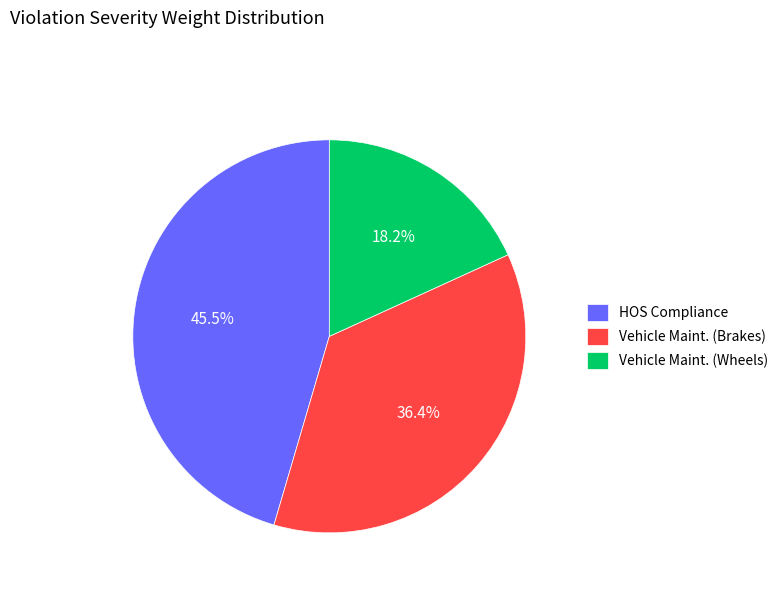

Is it true that Vehicle Maint. (Brakes) is 36% of the pie?

True